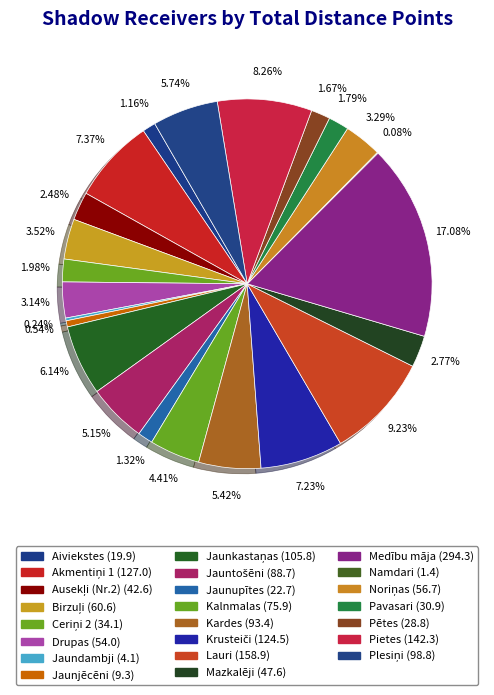

How many slices are in this pie chart?

23